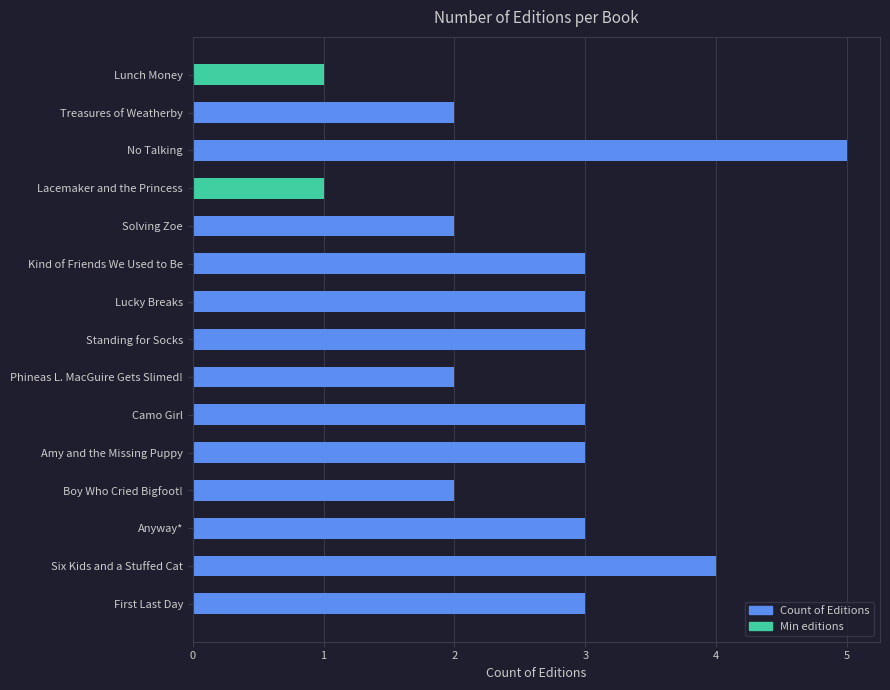

What is the approximate value at Camo Girl?

3